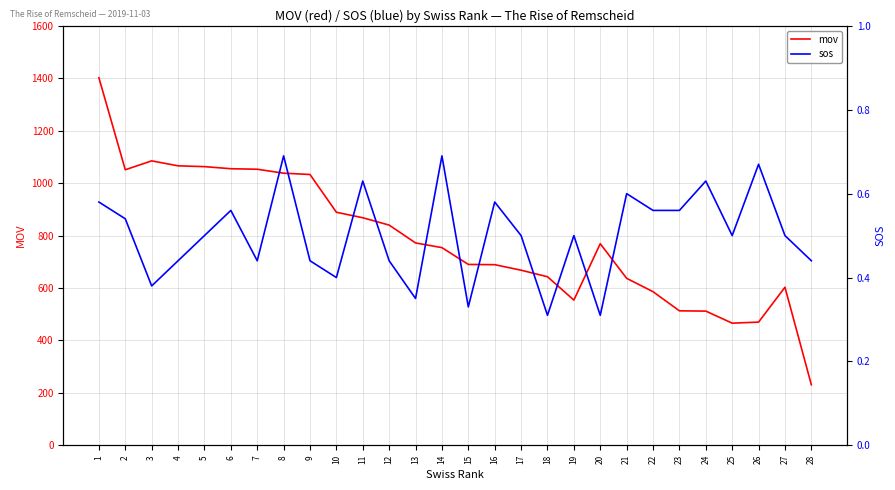

What is the sum of the sos values at 15 and 23?

0.9